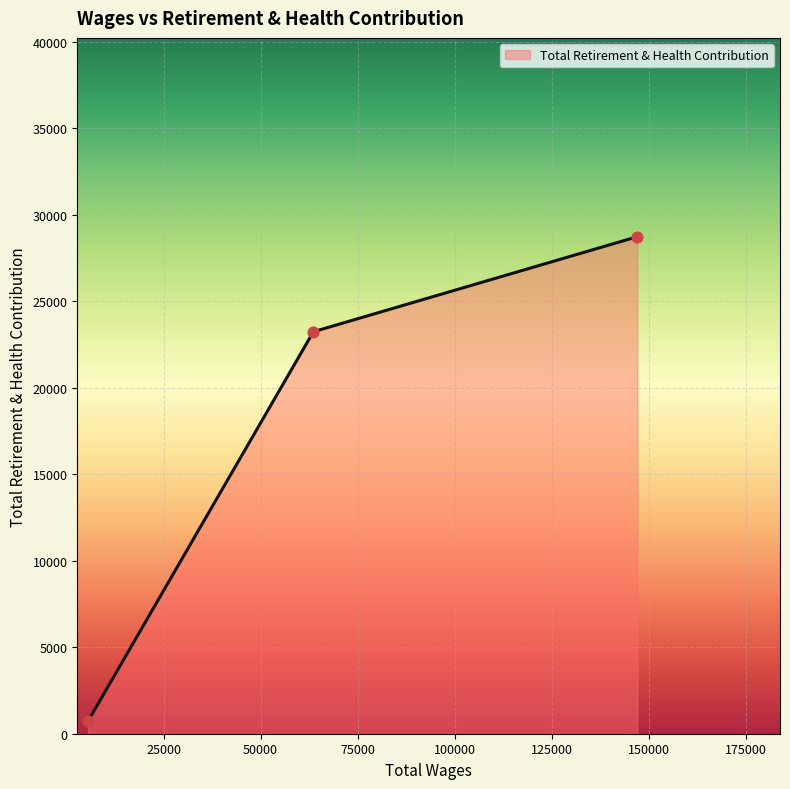

What is the maximum value shown in the chart?

28729